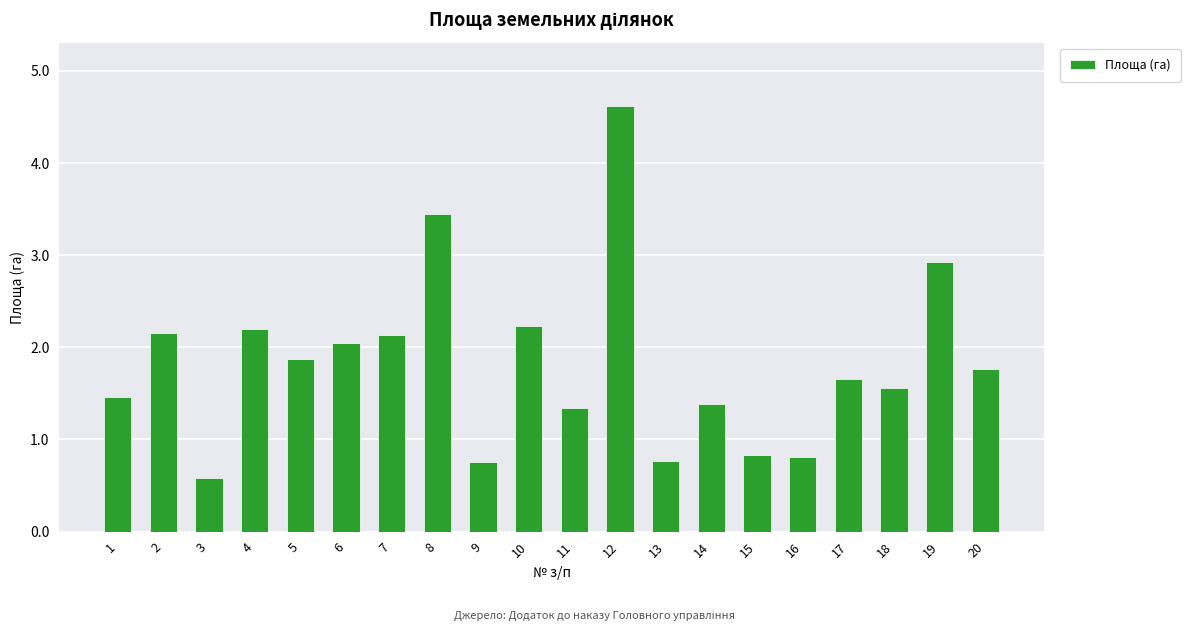

Where is the data nearest to the value 2?

6